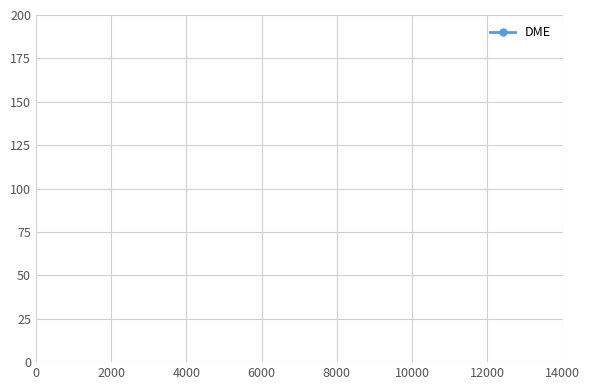

What is the sum of all values?

550